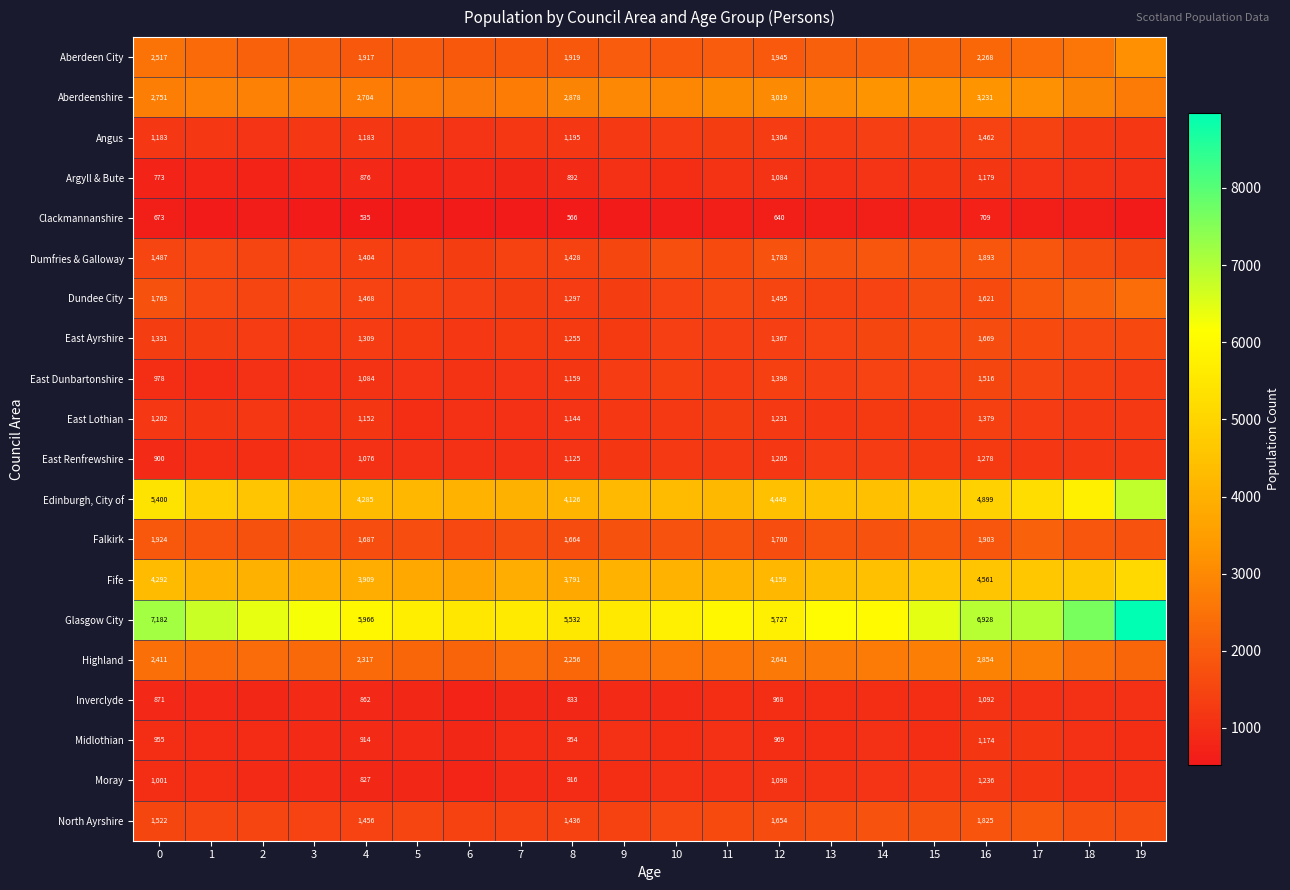

The Aberdeenshire series shows 3019 at 12. True or false?

True